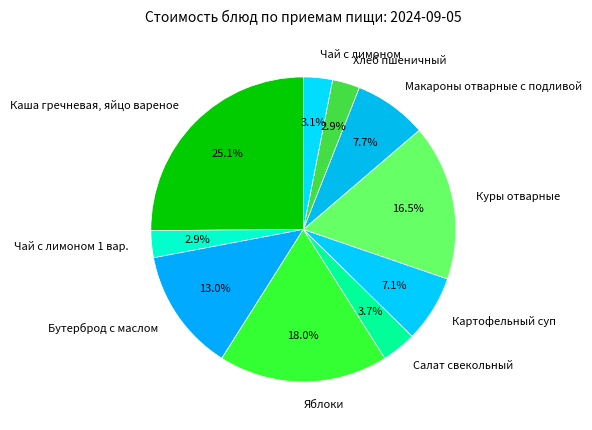

How many segments does this pie chart have?

10